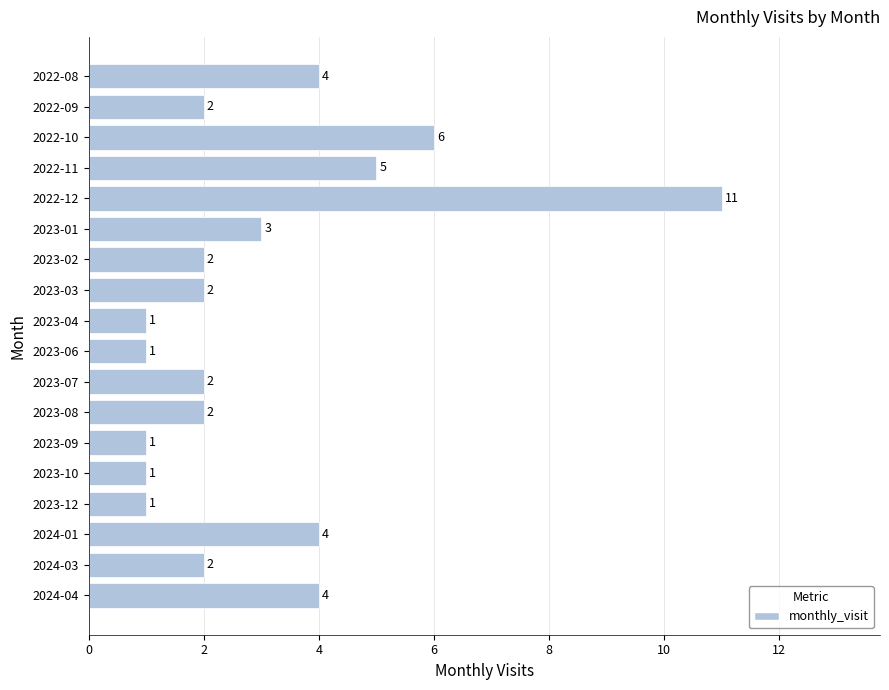

What position from the top is 2022-08?

1